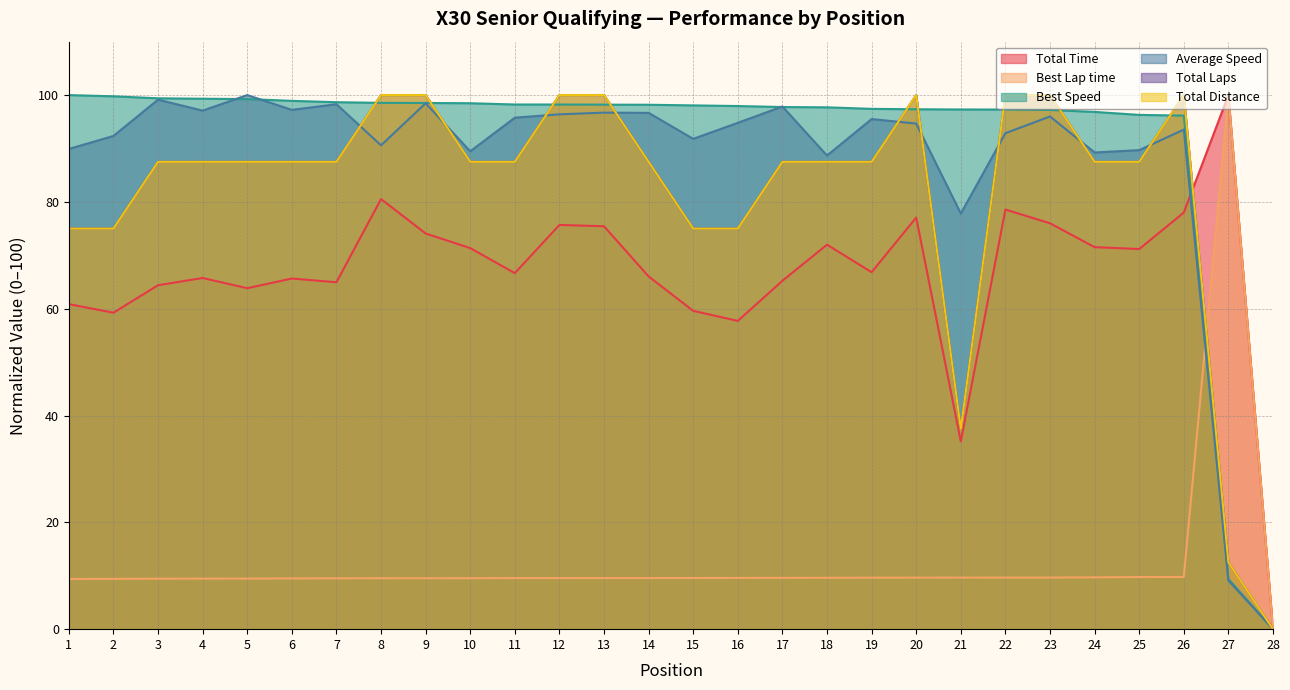

At which category is the sum across all series the highest?

9